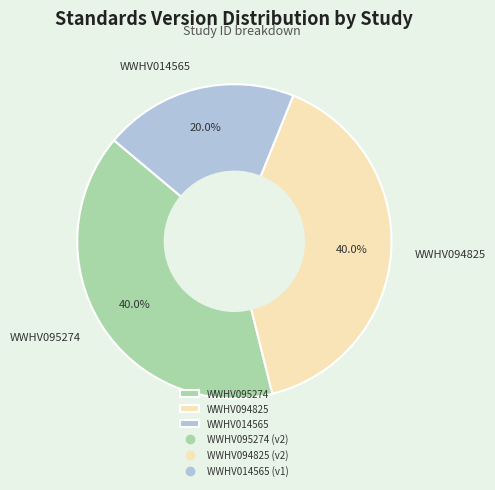

What is the smallest slice in the pie chart?

WWHV014565